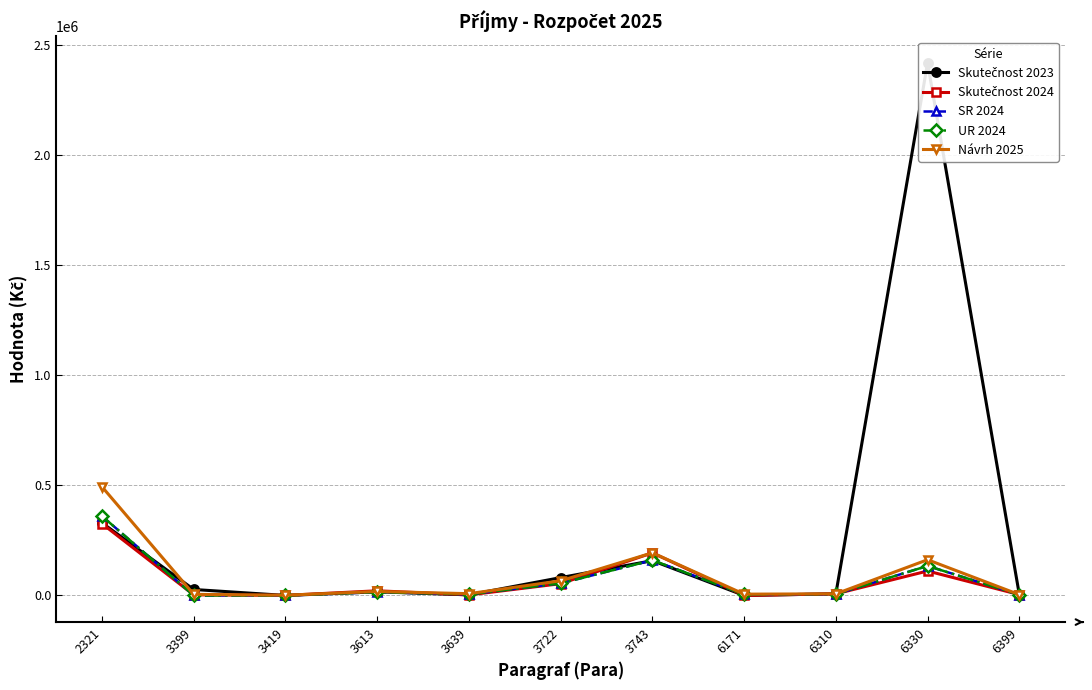

What is the maximum value for SR 2024?

360000.0